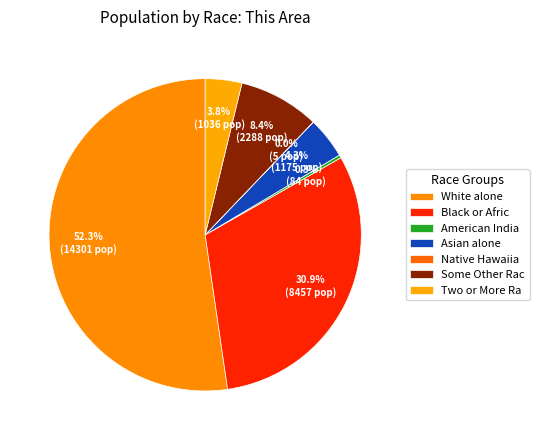

How many segments does this pie chart have?

7